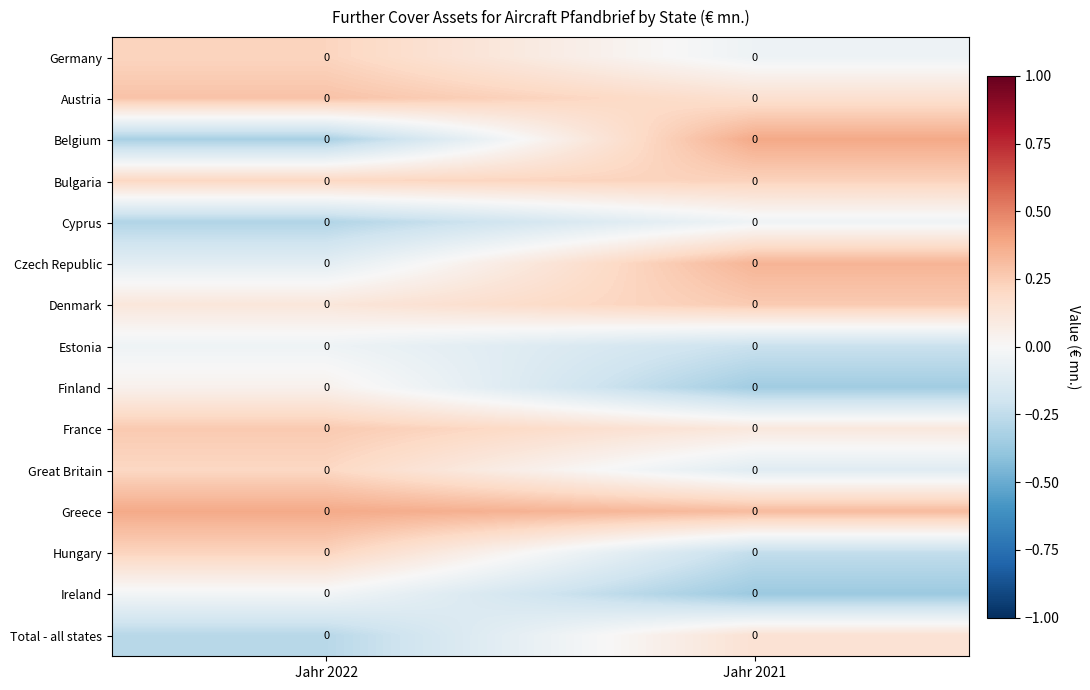

What is the maximum value shown in the chart?

0.4